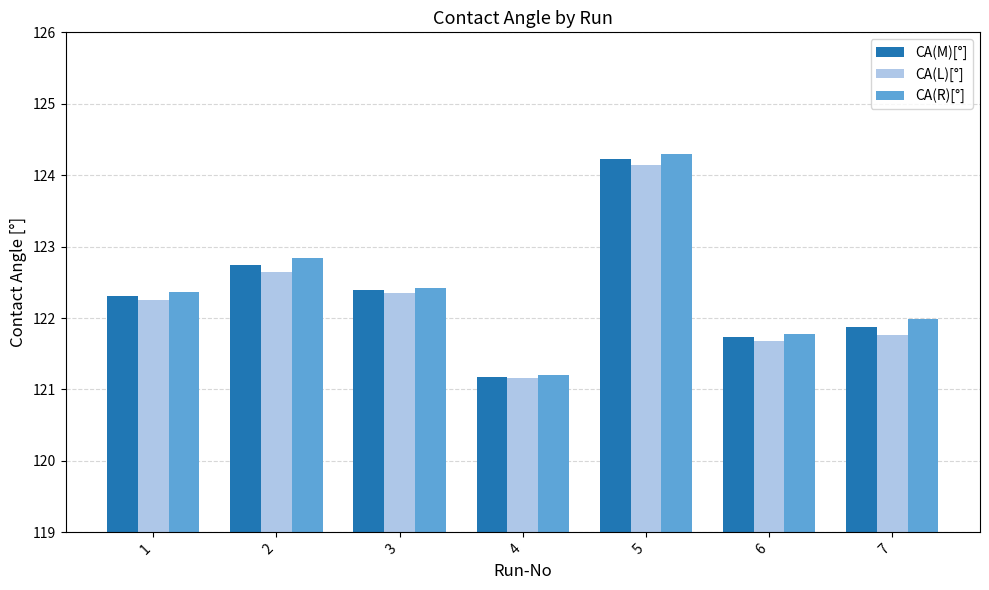

List the series in order of their overall mean, highest first.

CA(R)[°], CA(M)[°], CA(L)[°]